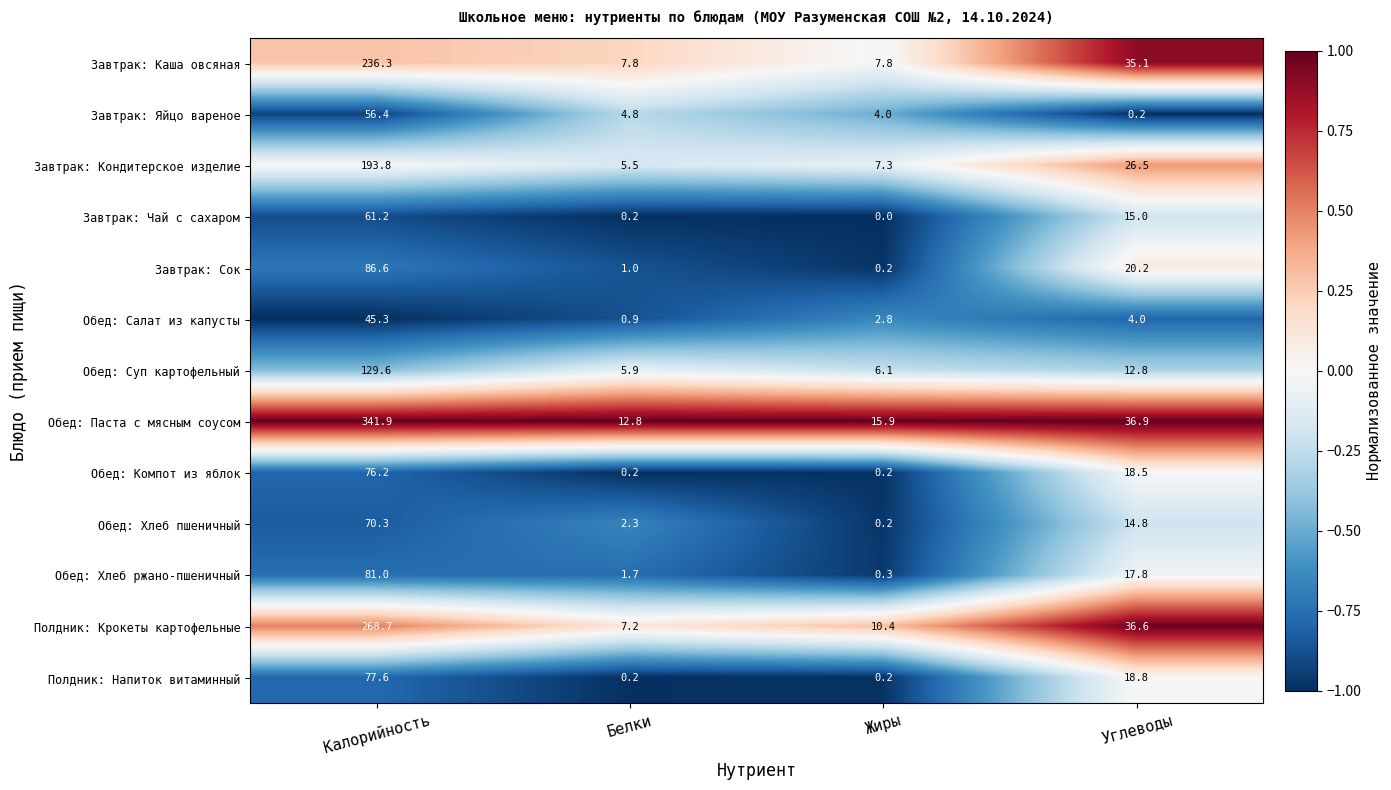

What is the total value across all series at Белки?

50.5